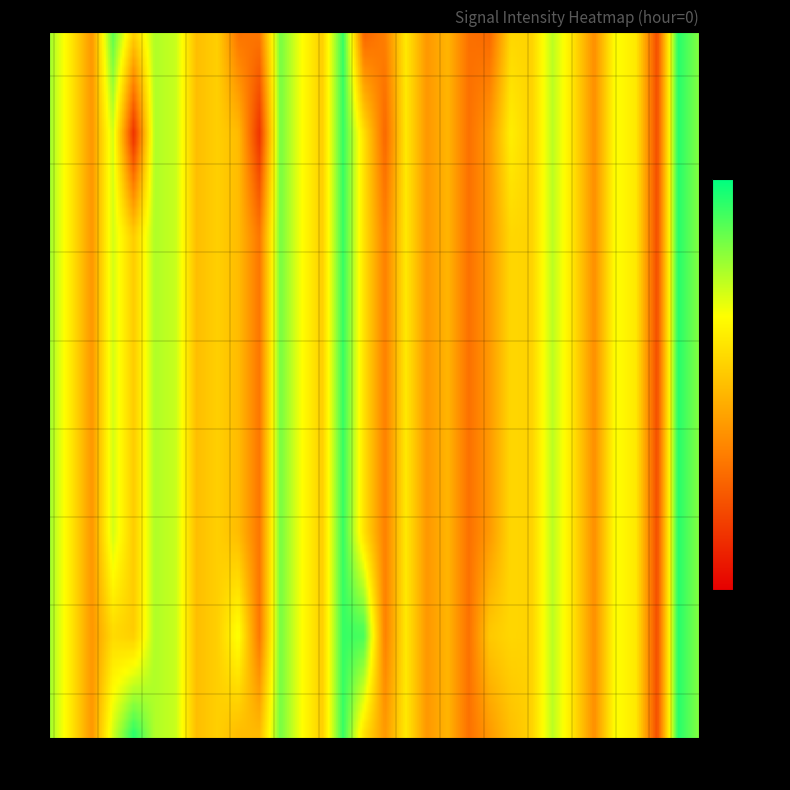

Between 31 and 43, which is larger?

43